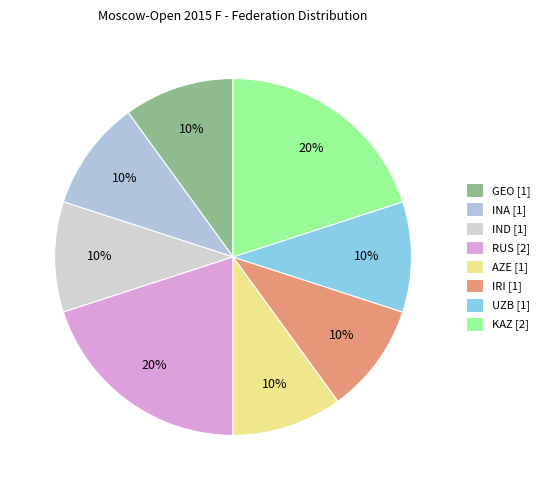

Rank the categories by value from lowest to highest.

GEO, INA, IND, AZE, IRI, UZB, RUS, KAZ